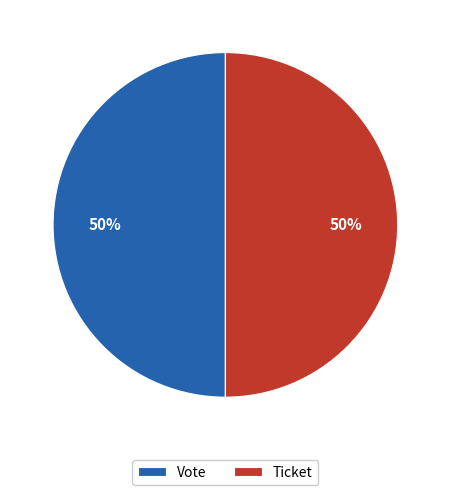

What percentage is the Vote slice, to the nearest percent?

50%